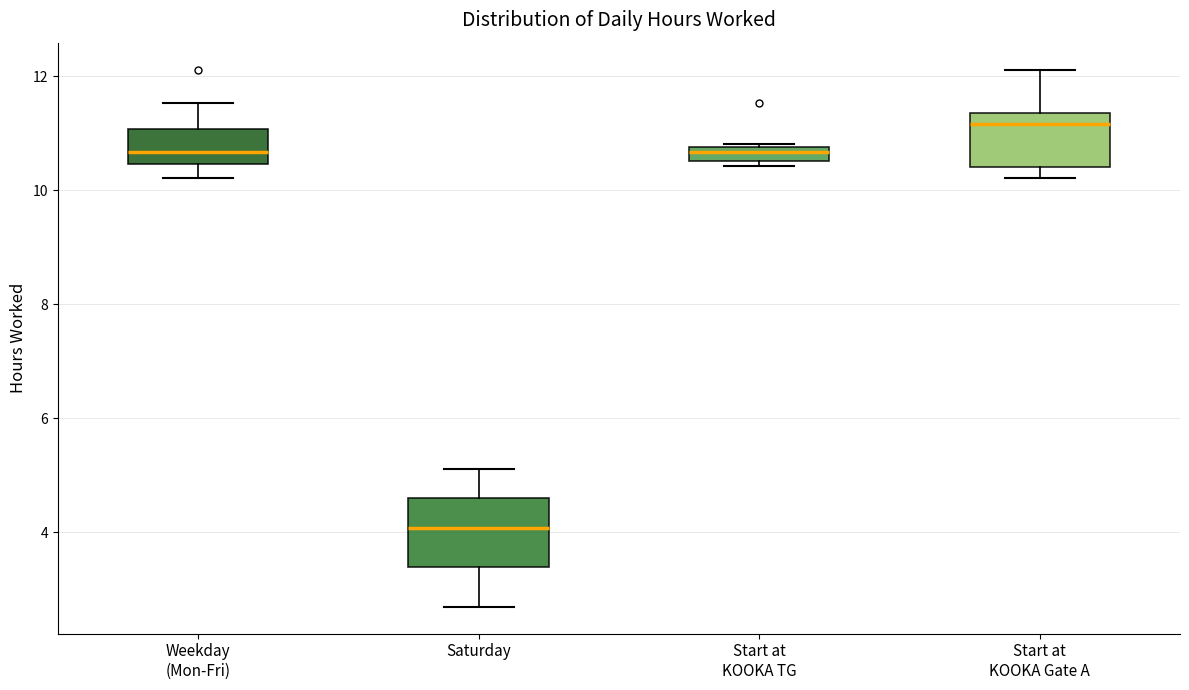

Where is the upper edge of the box for Start at KOOKA TG on the y-axis? The values are not printed on the chart, so give them approximately, as read against the axis.

10.8